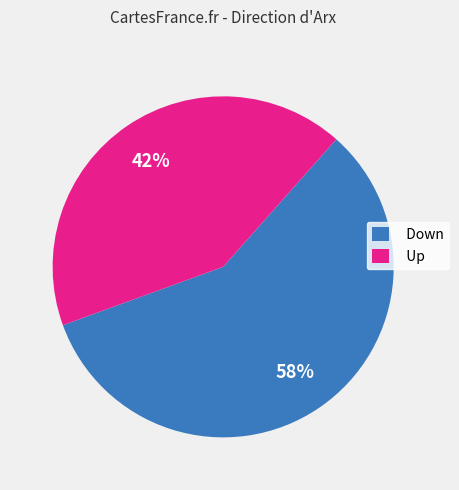

To the nearest percent, what is the average slice percentage?

50%